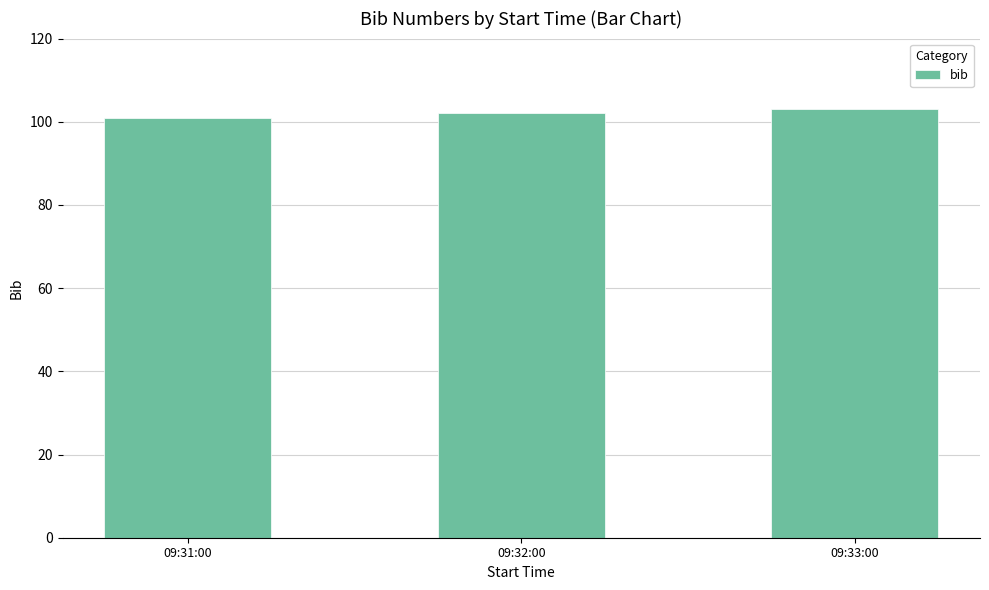

Reading left to right, what are all the values shown in this chart?

09:31:00=101	09:32:00=102	09:33:00=103